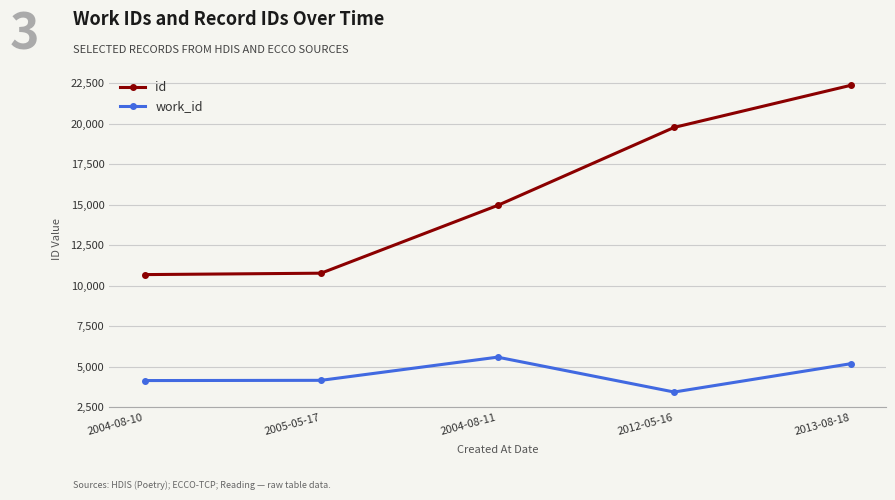

How many categories are shown in the chart?

5